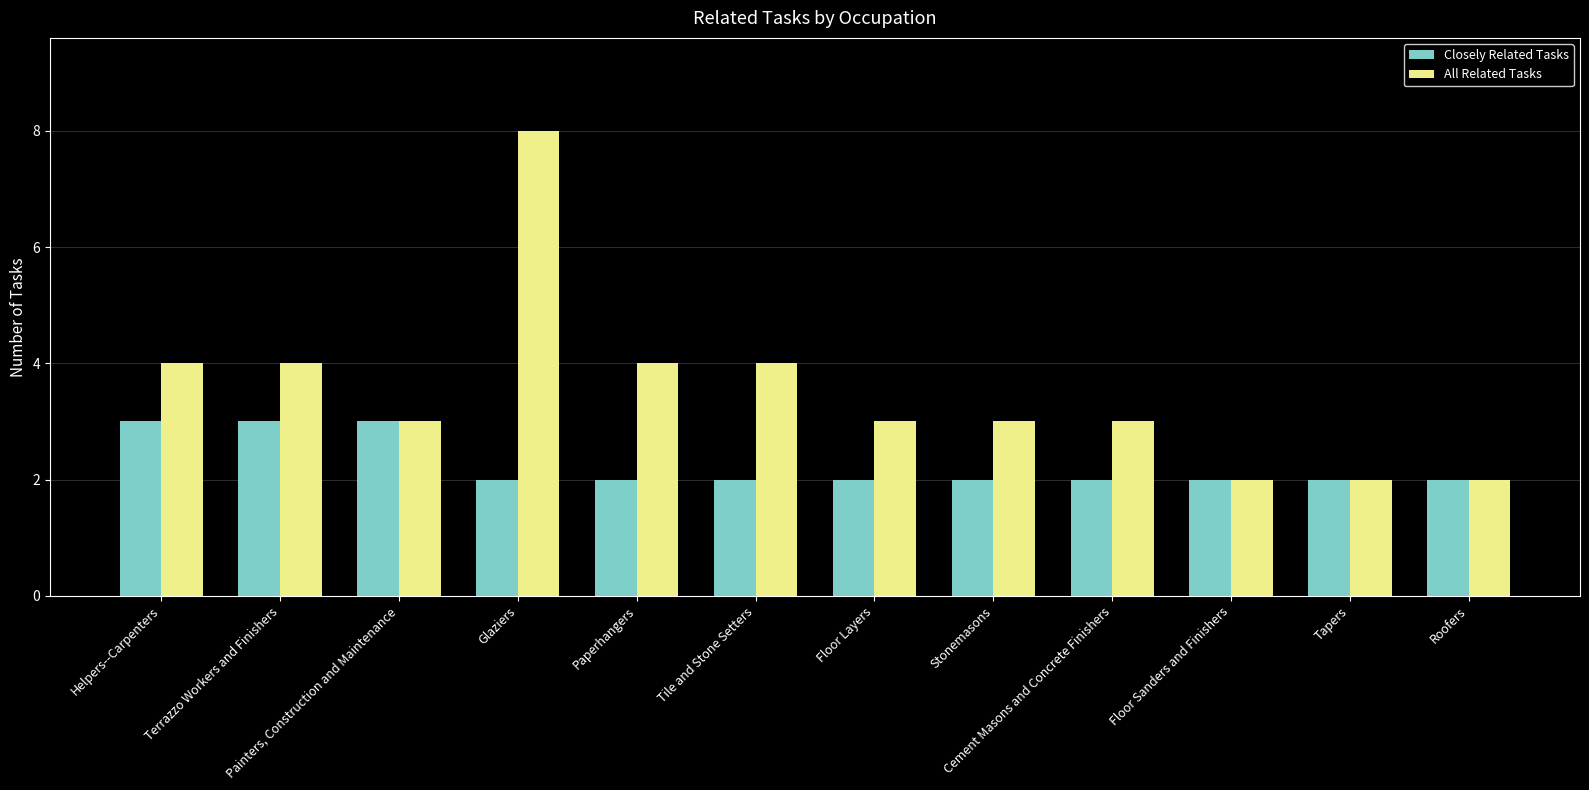

Reading left to right, list all the values displayed in this chart.

Closely Related Tasks: Helpers--Carpenters=3	Terrazzo Workers and Finishers=3	Painters, Construction and Maintenance=3	Glaziers=2	Paperhangers=2	Tile and Stone Setters=2	Floor Layers=2	Stonemasons=2	Cement Masons and Concrete Finishers=2	Floor Sanders and Finishers=2	Tapers=2	Roofers=2
All Related Tasks: Helpers--Carpenters=4	Terrazzo Workers and Finishers=4	Painters, Construction and Maintenance=3	Glaziers=8	Paperhangers=4	Tile and Stone Setters=4	Floor Layers=3	Stonemasons=3	Cement Masons and Concrete Finishers=3	Floor Sanders and Finishers=2	Tapers=2	Roofers=2